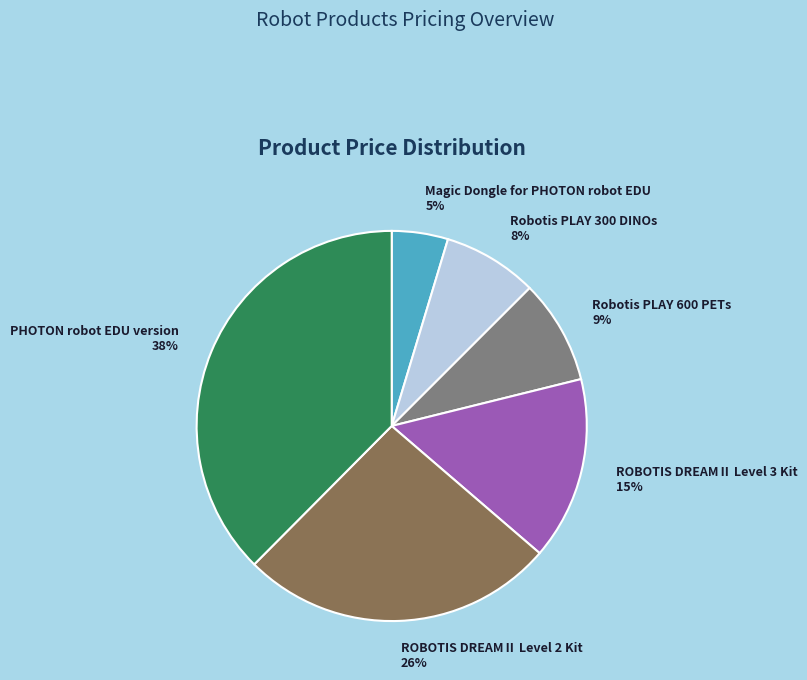

To the nearest percent, what is the combined percentage of ROBOTIS DREAMⅡ Level 3 Kit and ROBOTIS DREAMⅡ Level 2 Kit?

41%